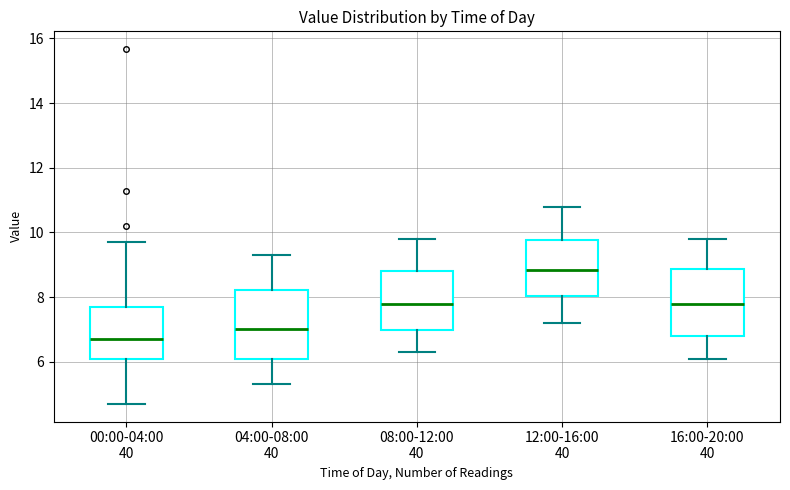

Reading left to right, read every box against the y-axis: the position of its median line, the range the box covers, and the ends of its whiskers. The values are not printed on the chart, so give them approximately, as read against the axis.

00:00-04:00 40: median 6.8, box 6.0 to 7.8, whiskers 4.8 to 9.8
04:00-08:00 40: median 7.0, box 6.2 to 8.2, whiskers 5.4 to 9.4
08:00-12:00 40: median 7.8, box 7.0 to 8.8, whiskers 6.4 to 9.8
12:00-16:00 40: median 8.8, box 8.0 to 9.8, whiskers 7.2 to 10.8
16:00-20:00 40: median 7.8, box 6.8 to 8.8, whiskers 6.2 to 9.8